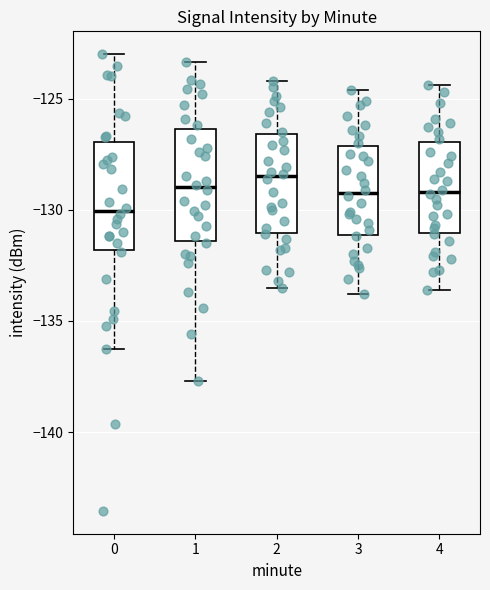

Reading left to right, read every box against the y-axis: the position of its median line, the range the box covers, and the ends of its whiskers. The values are not printed on the chart, so give them approximately, as read against the axis.

0: median -130.0, box -132.0 to -127.0, whiskers -136.5 to -123.0
1: median -129.0, box -131.5 to -126.5, whiskers -137.5 to -123.5
2: median -128.5, box -131.0 to -126.5, whiskers -133.5 to -124.0
3: median -129.0, box -131.0 to -127.0, whiskers -134.0 to -124.5
4: median -129.0, box -131.0 to -127.0, whiskers -133.5 to -124.5